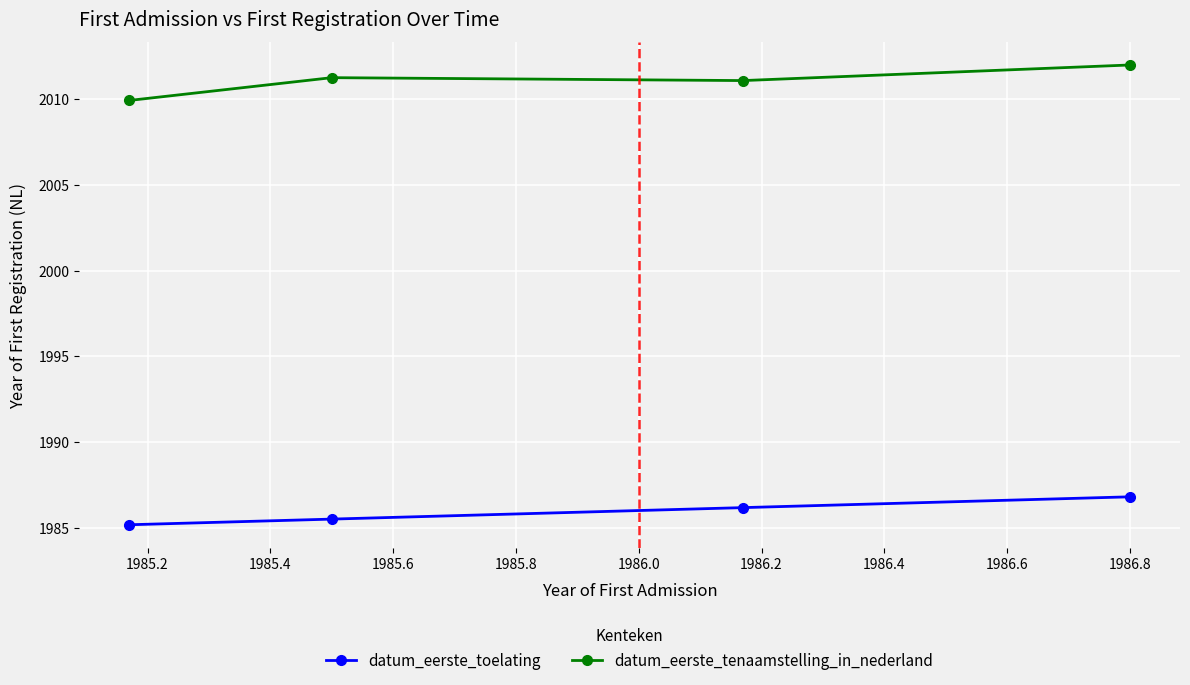

True or false: datum_eerste_tenaamstelling_in_nederland and datum_eerste_toelating cross at least once.

False